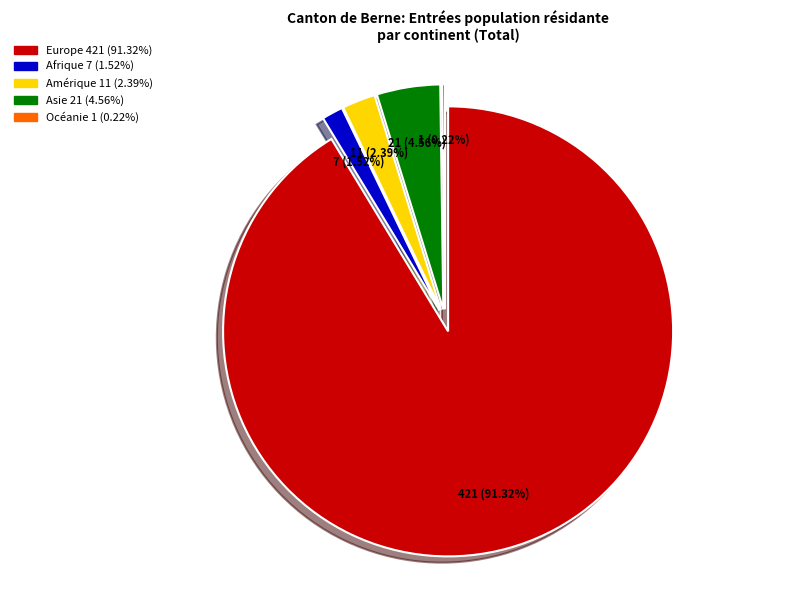

What is the total percentage of Océanie and Amérique?

2.6%